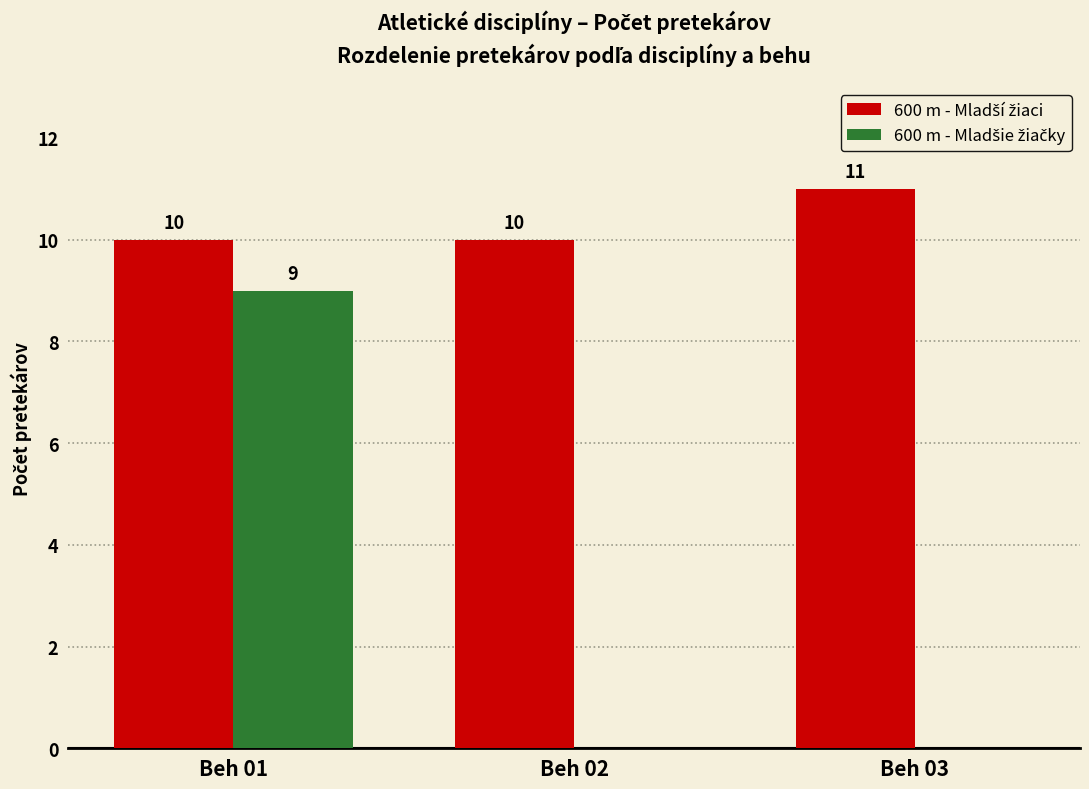

What is the total value across all series at Beh 03?

11